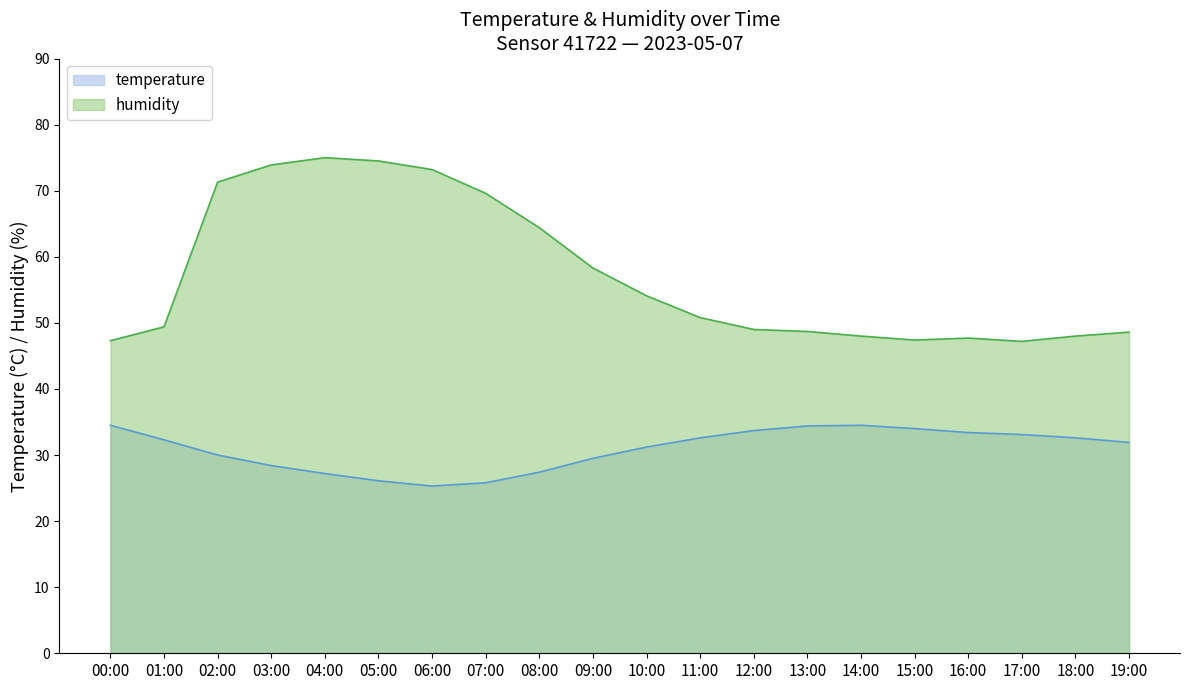

Which series has the largest total across all categories?

humidity